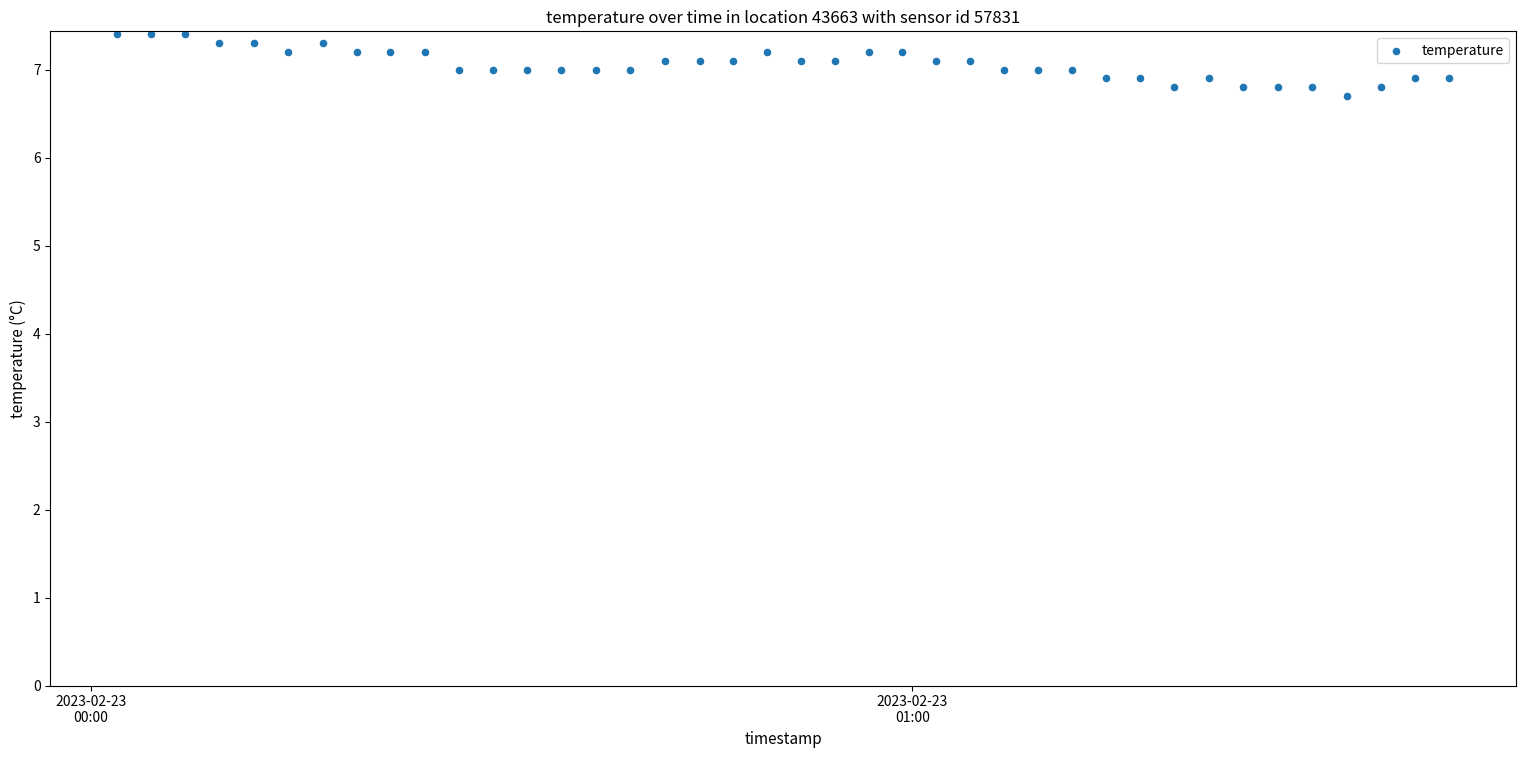

What is the range of Y values (max minus min)?

0.7